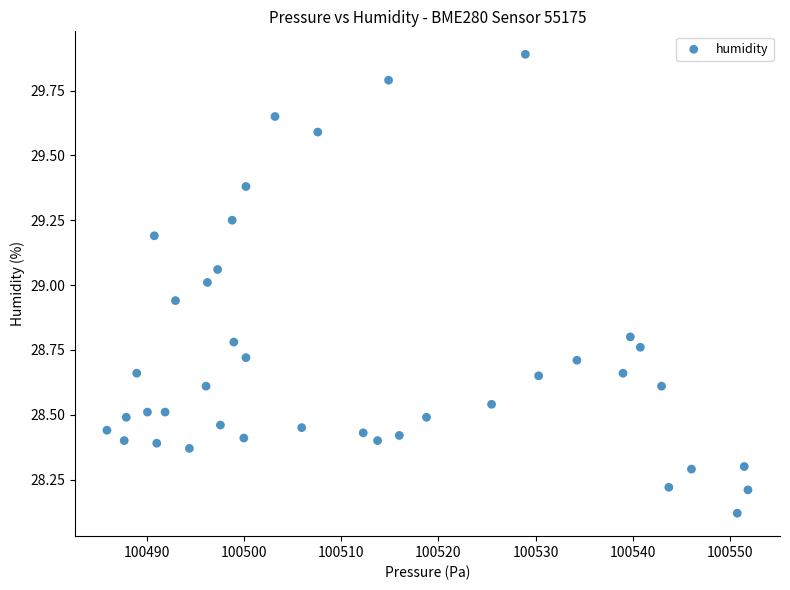

What is the range of X values (max minus min)?

66.0